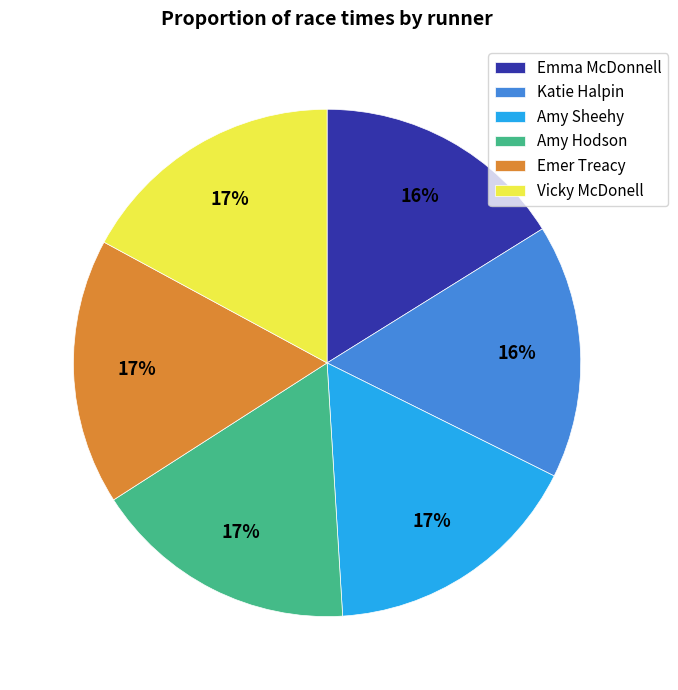

Does any single category account for the majority?

No